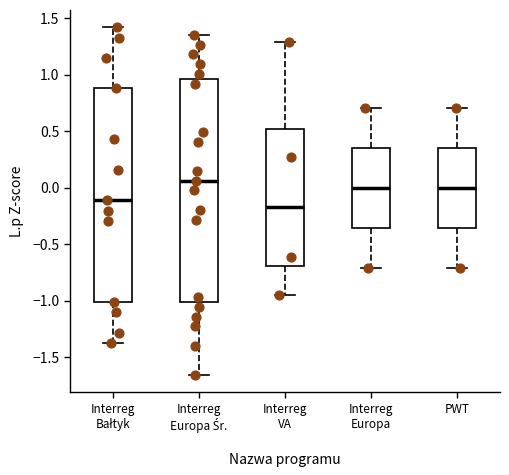

Reading left to right, read every box against the y-axis: the position of its median line, the range the box covers, and the ends of its whiskers. The values are not printed on the chart, so give them approximately, as read against the axis.

Interreg Bałtyk: median -0.10, box -1.00 to 0.90, whiskers -1.35 to 1.40
Interreg Europa Śr.: median 0.05, box -1.00 to 0.95, whiskers -1.65 to 1.35
Interreg VA: median -0.15, box -0.70 to 0.50, whiskers -0.95 to 1.30
Interreg Europa: median 0.00, box -0.35 to 0.35, whiskers -0.70 to 0.70
PWT: median 0.00, box -0.35 to 0.35, whiskers -0.70 to 0.70